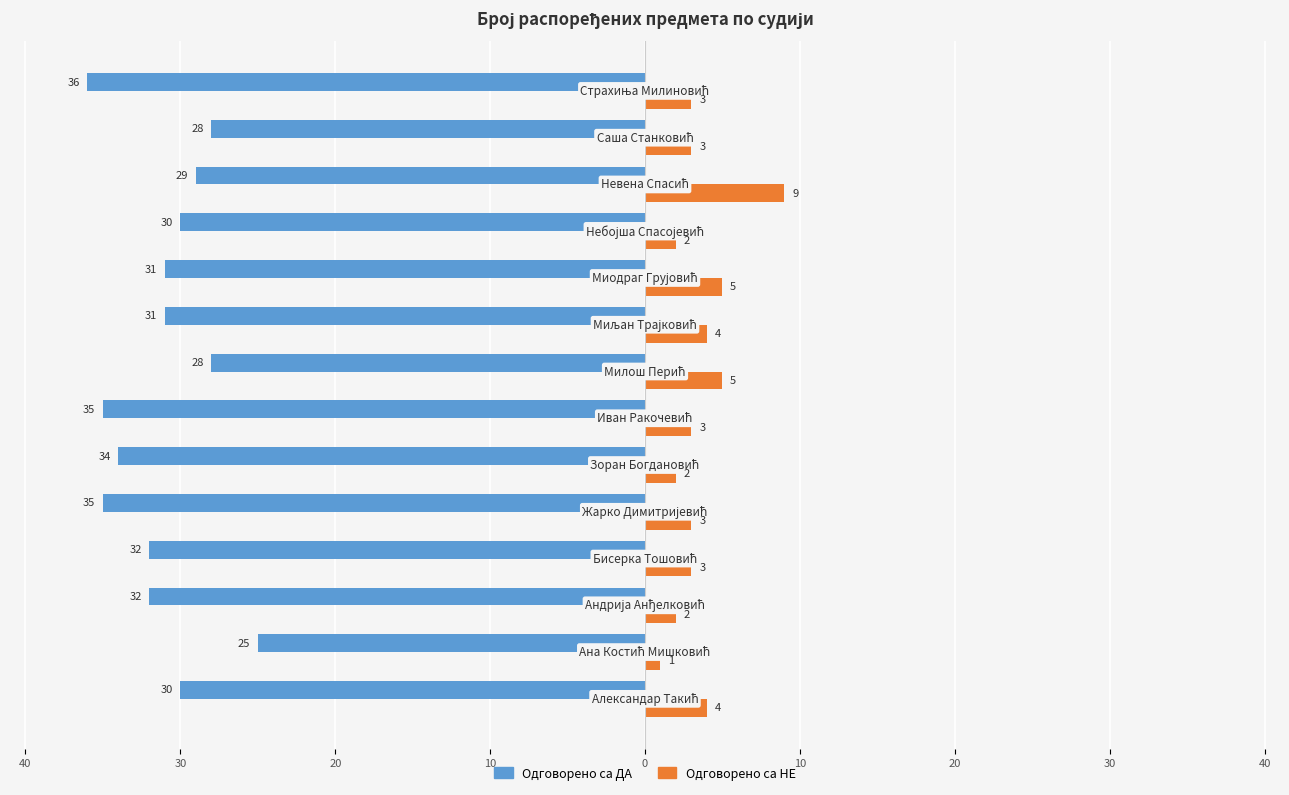

What are all the series names shown in the legend?

Одговорено са ДА, Одговорено са НЕ